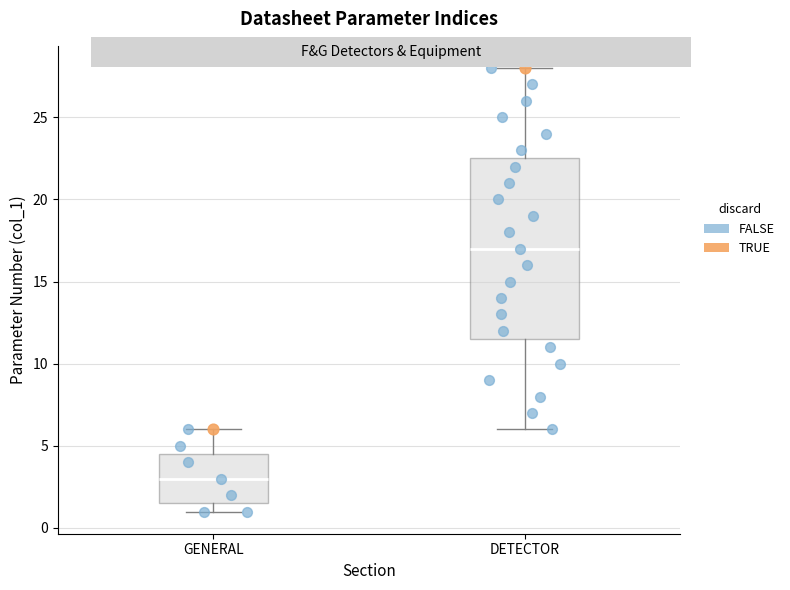

Which box has the lowest median line?

GENERAL